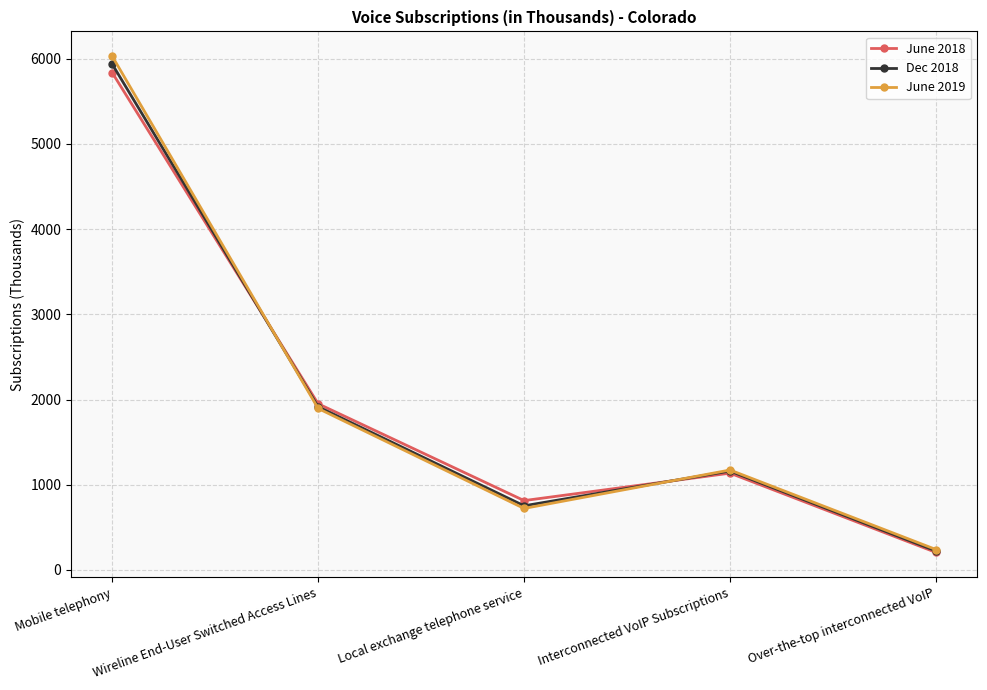

What are all the series names shown in the legend?

June 2018, Dec 2018, June 2019